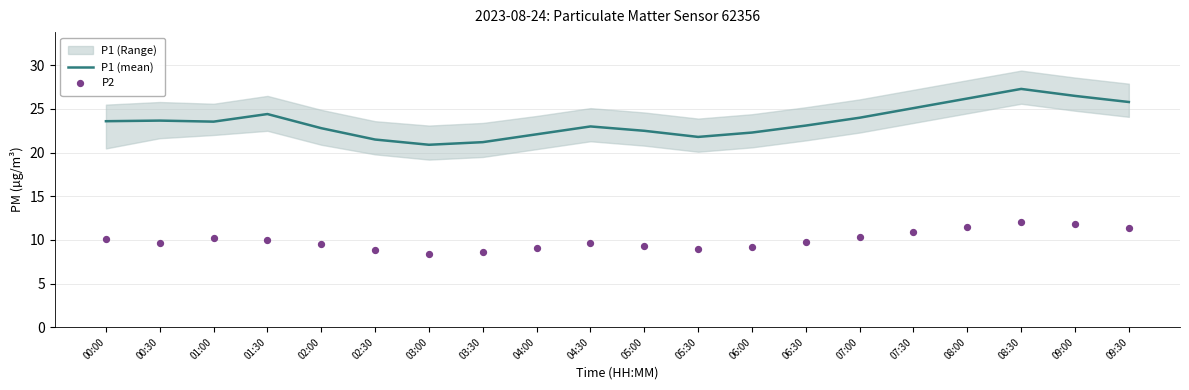

Which series reaches the minimum Y coordinate?

P2